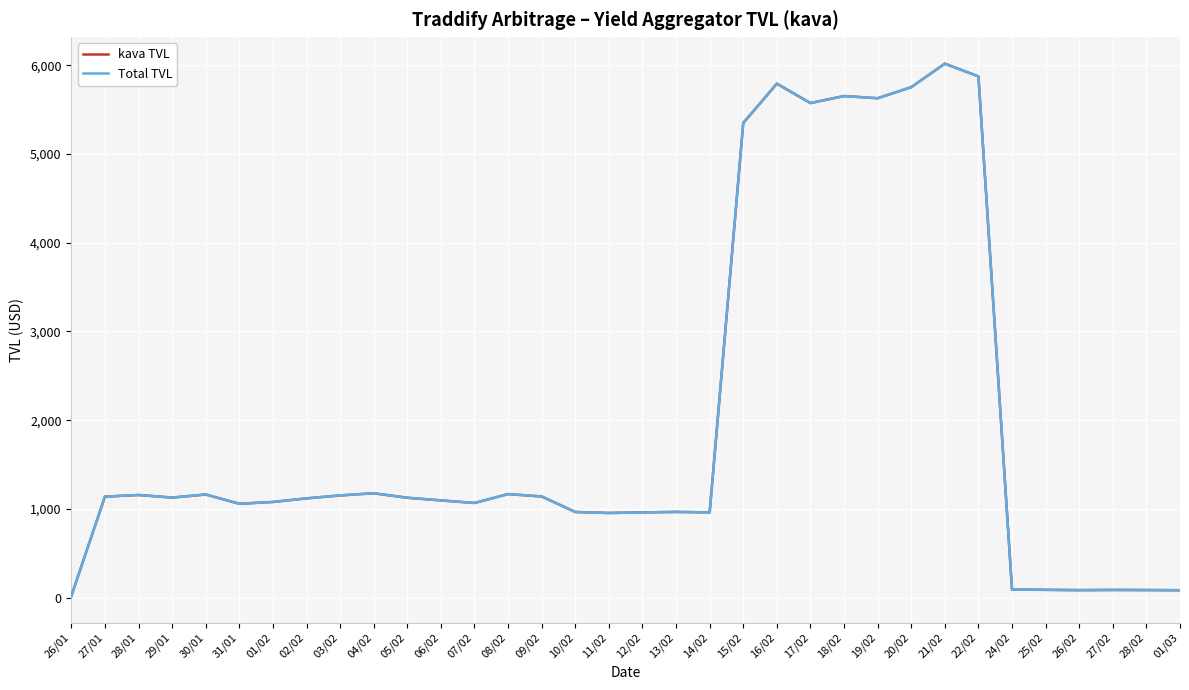

At which label does Total TVL first exceed 1126?

27/01